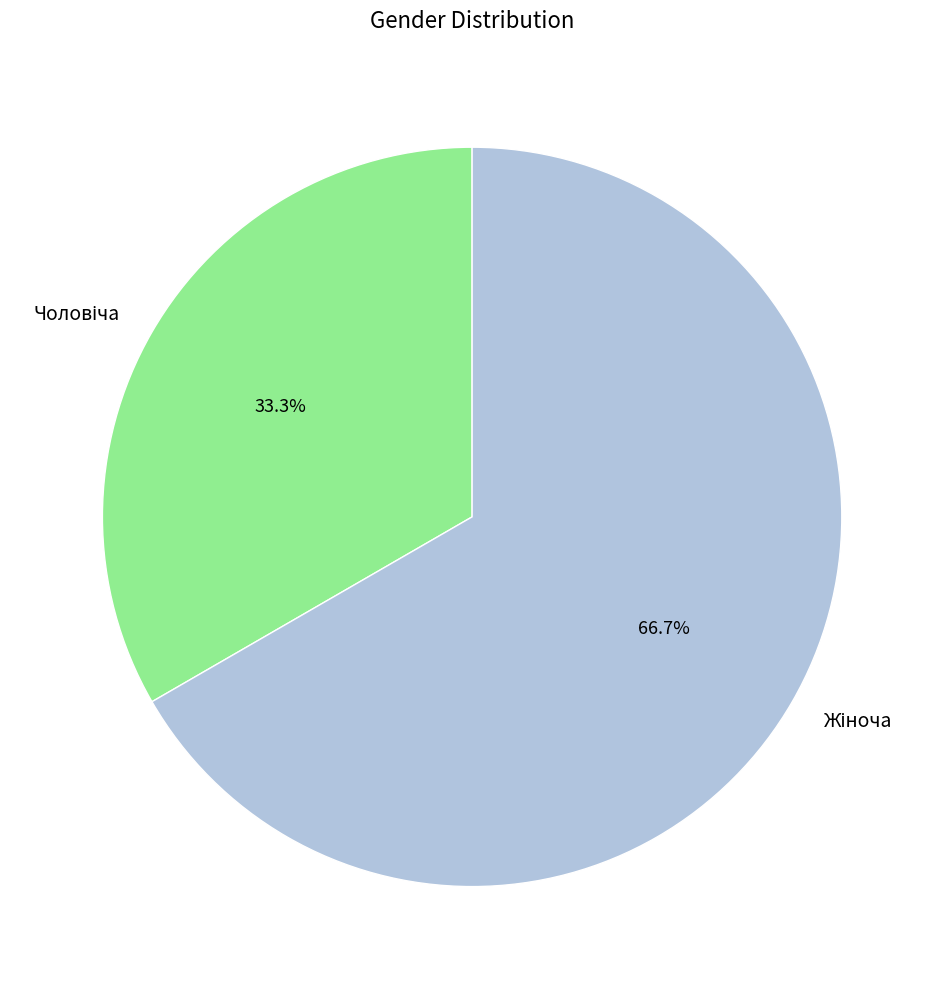

To the nearest percent, what is the difference between the largest and smallest slice percentages?

33%